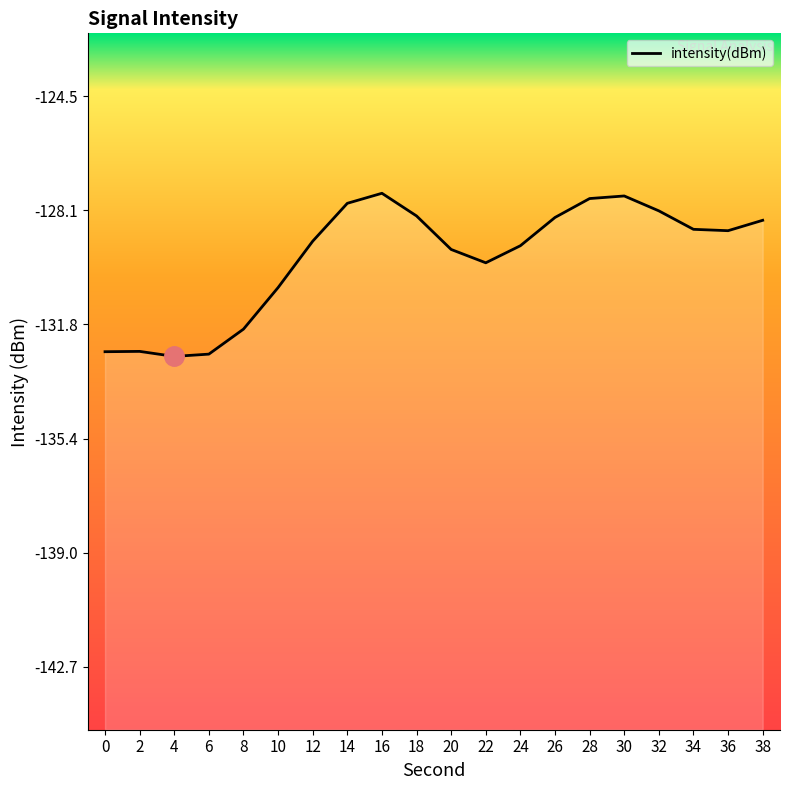

The value at 38 is -128.5. True or false?

True